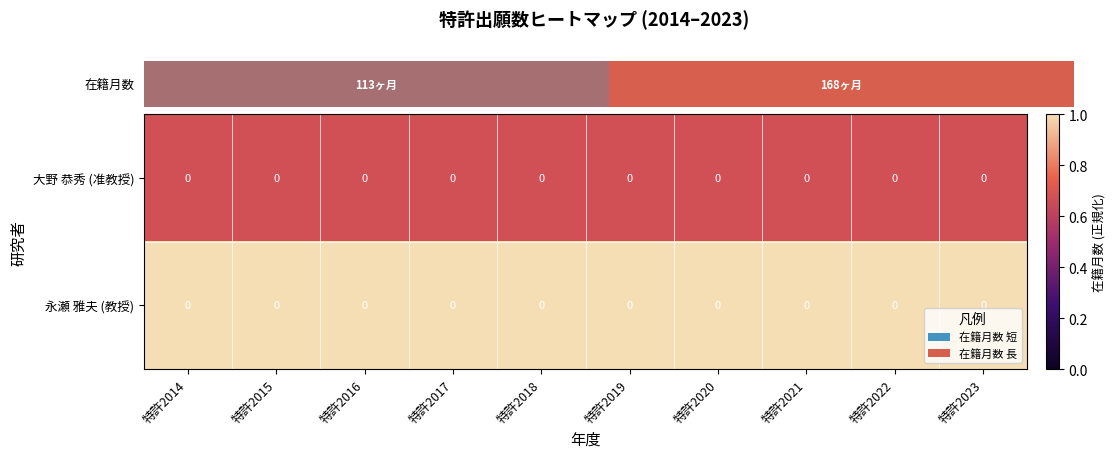

Which series has the widest spread of values?

大野 恭秀 (准教授)